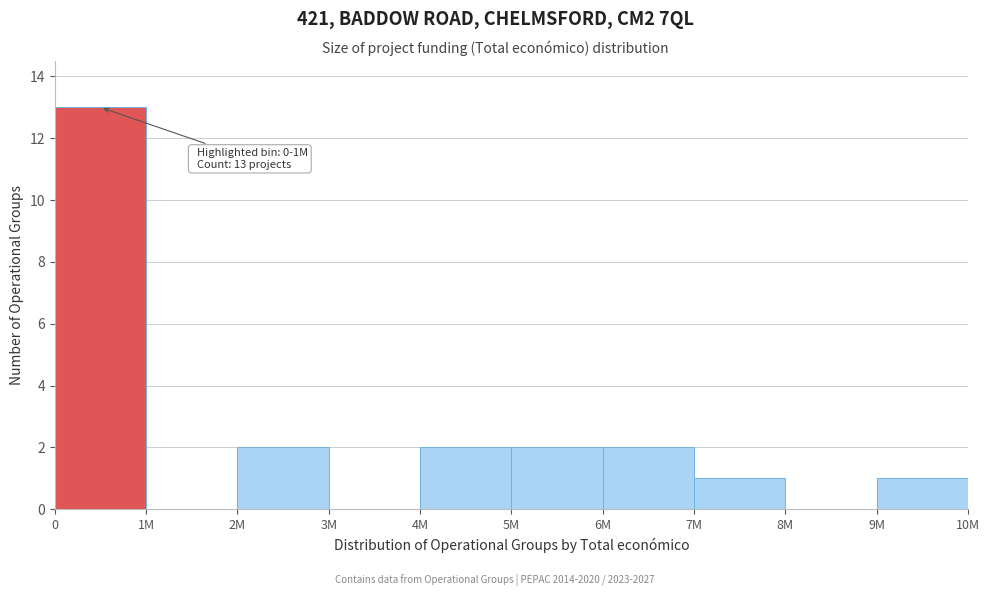

Reading right to left, transcribe all the data shown in this chart.

9M=1	8M=0	7M=1	6M=2	5M=2	4M=2	3M=0	2M=2	1M=0	0=13